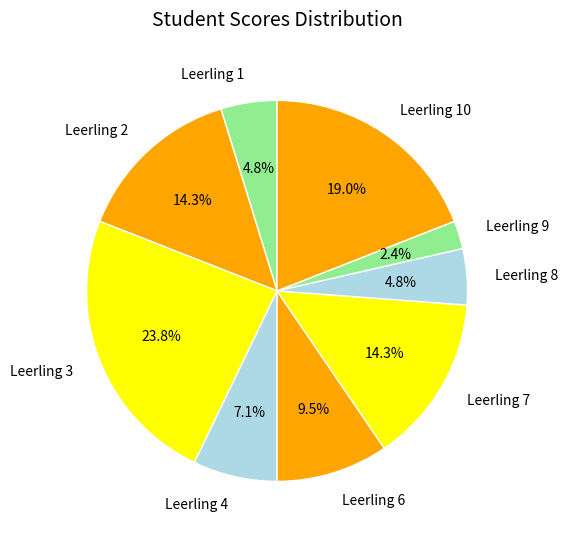

What is the largest slice in the pie chart?

Leerling 3